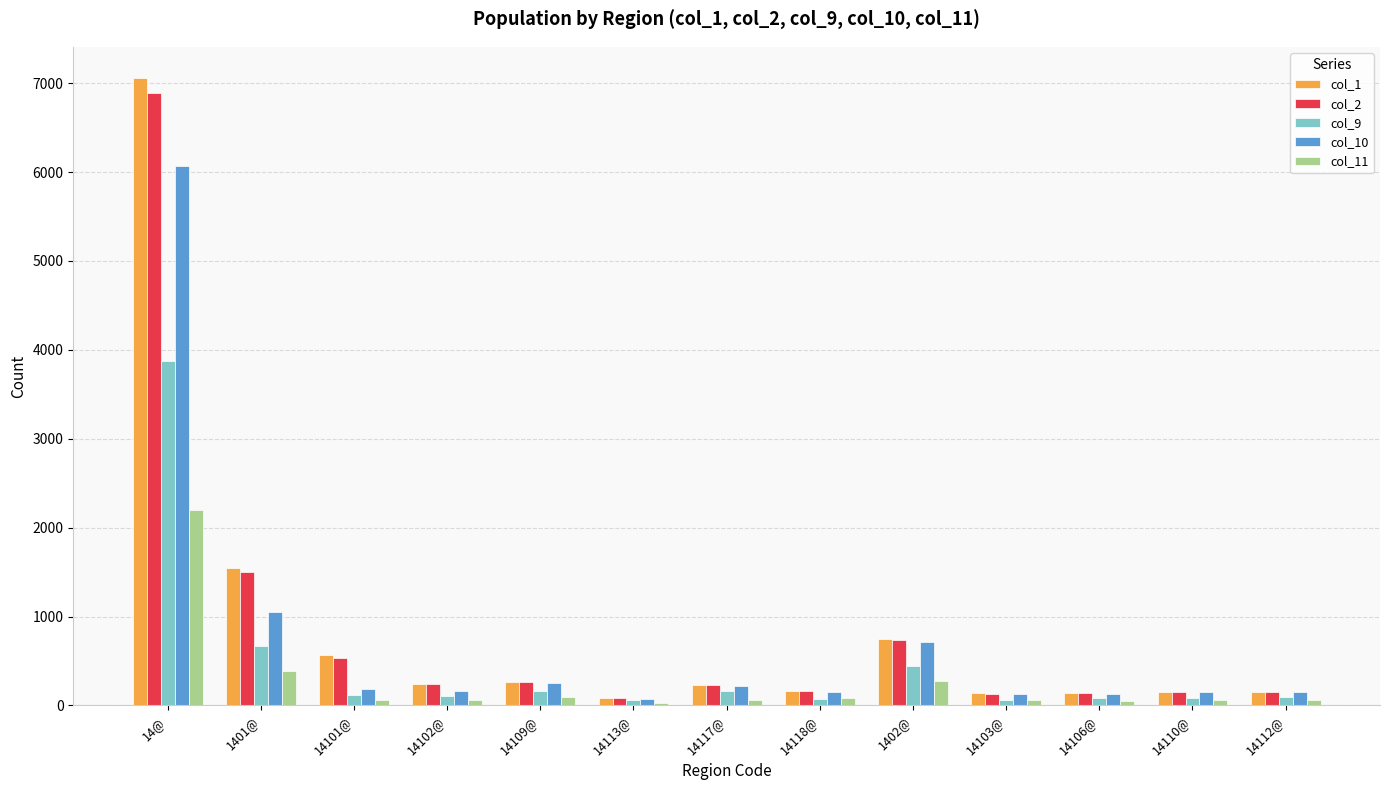

Are the bars horizontal?

No